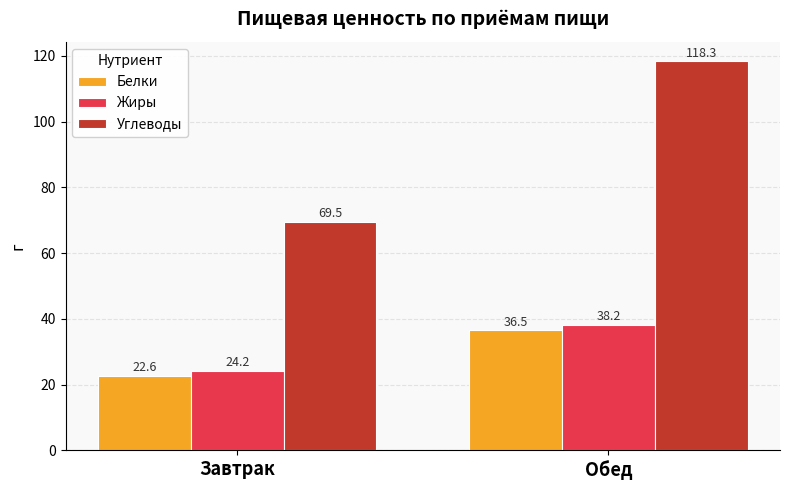

How many groups of bars are there?

2